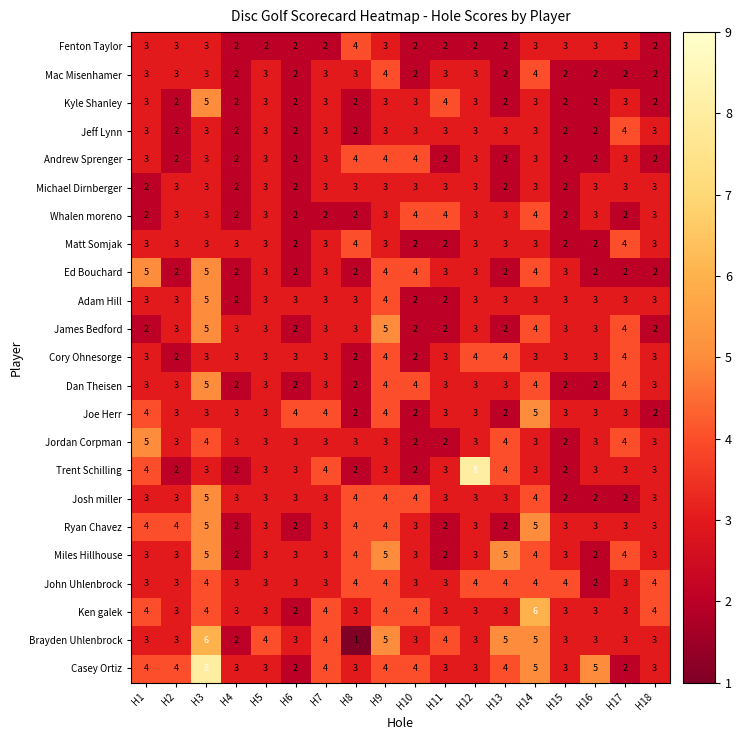

What is the greatest value displayed?

8